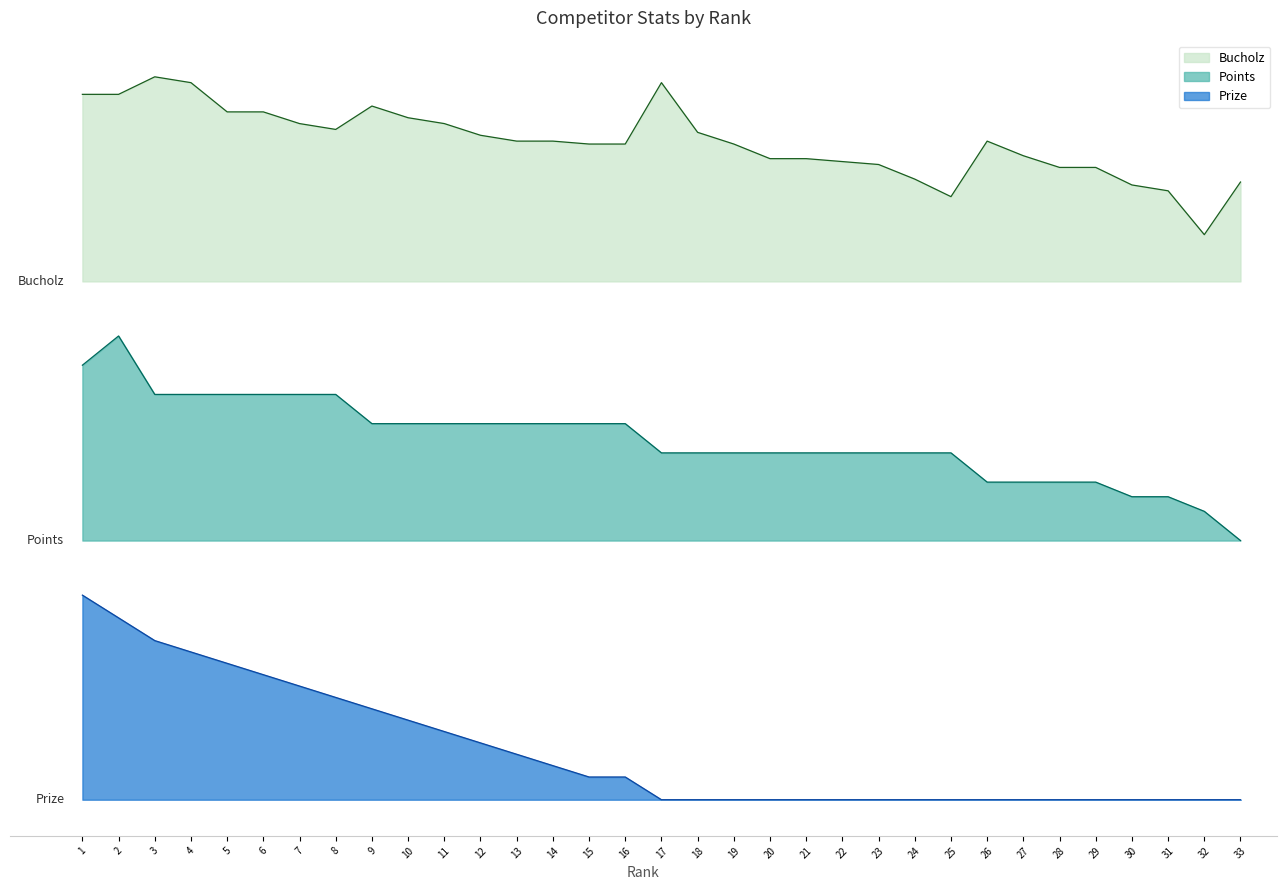

How many data points in Prize are above 0?

16